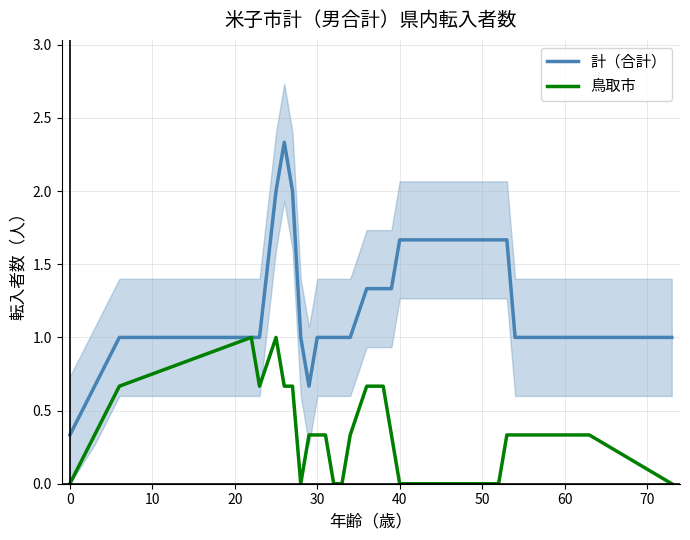

True or false: 計（合計） has a value of 0.5 at 14.

False